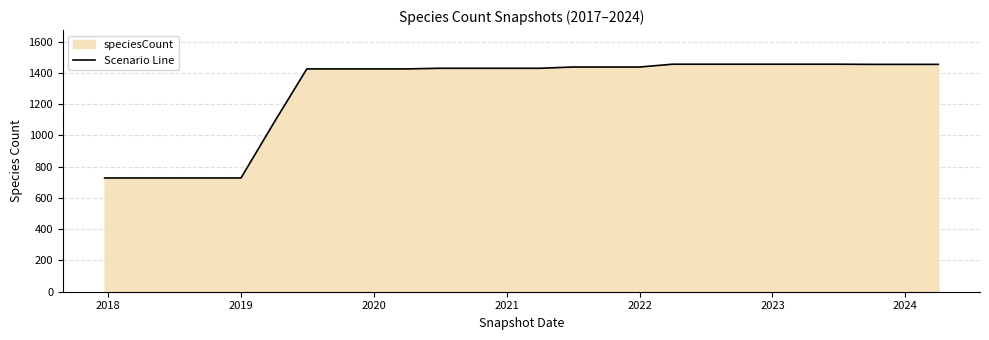

Count the number of values greater than 1430.

12